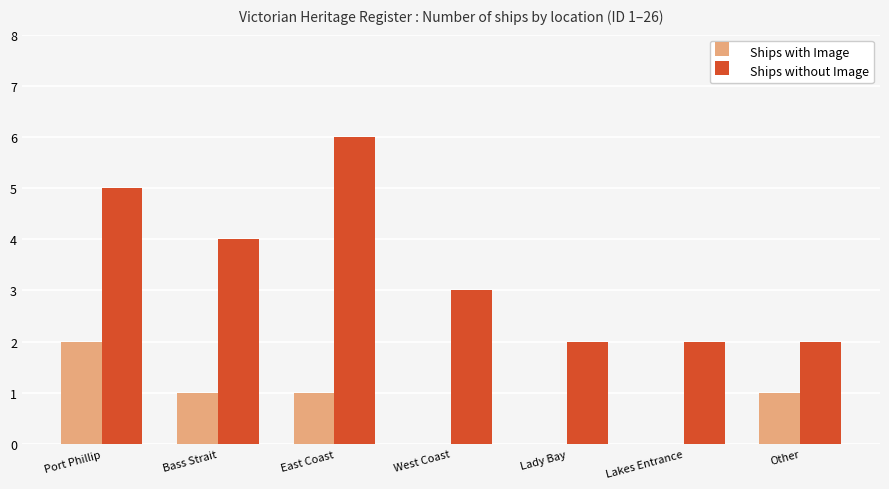

What is the greatest value displayed?

6